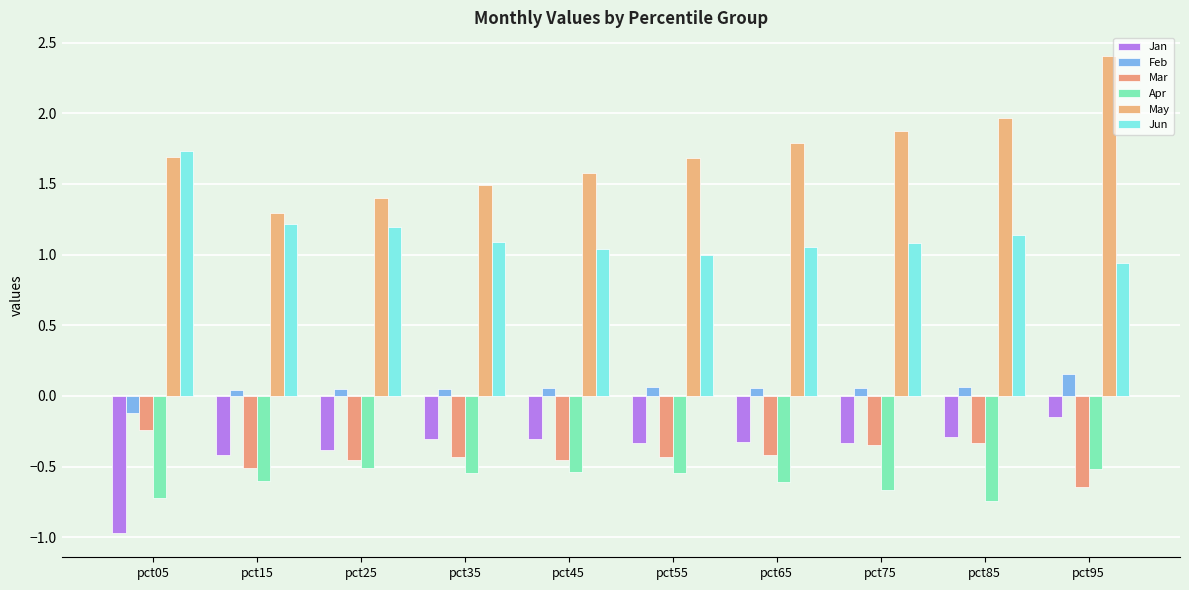

How many bars are there in total?

60